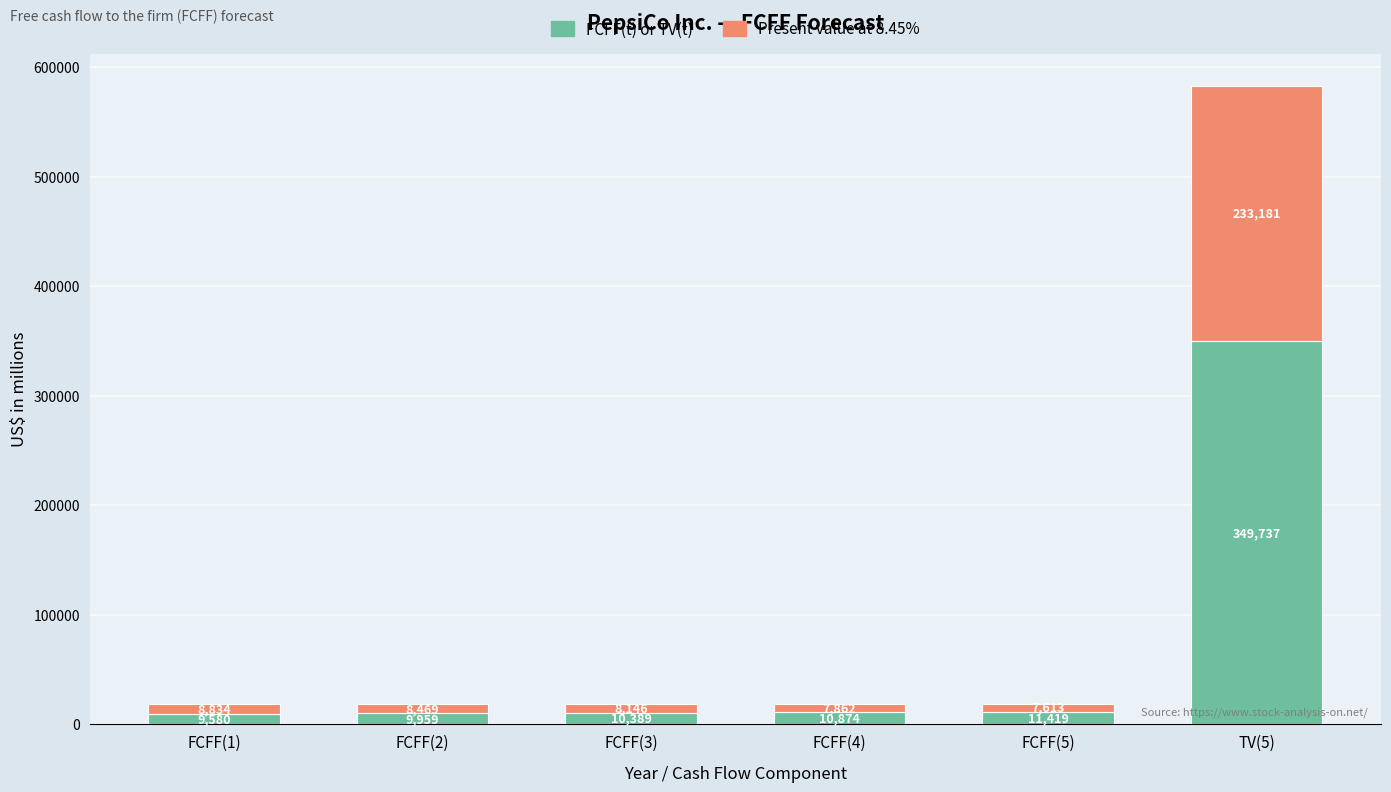

True or false: FCFF(t) or TV(t) has a value of 11419 at FCFF(5).

True